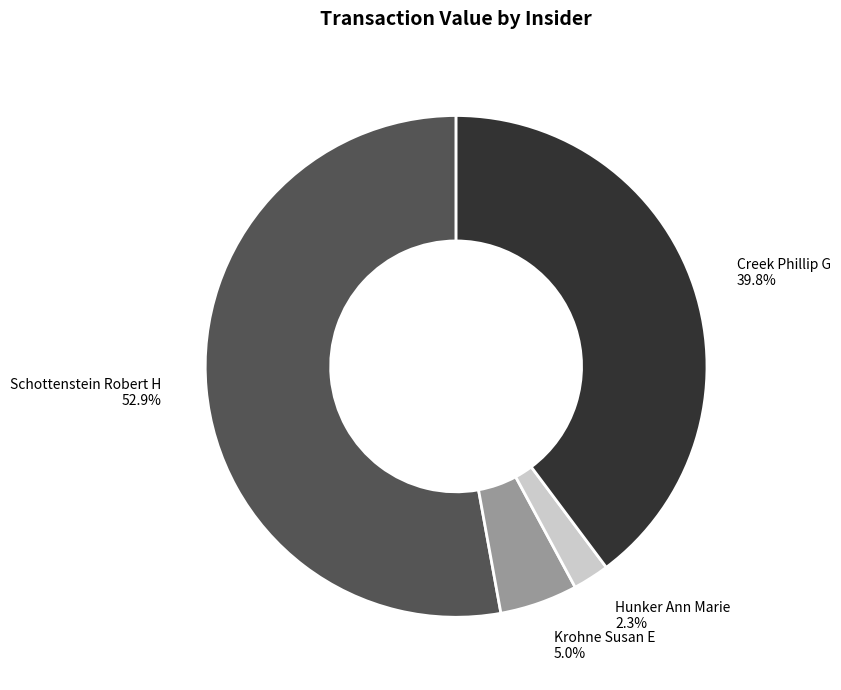

What is the largest slice in the pie chart?

Schottenstein Robert H